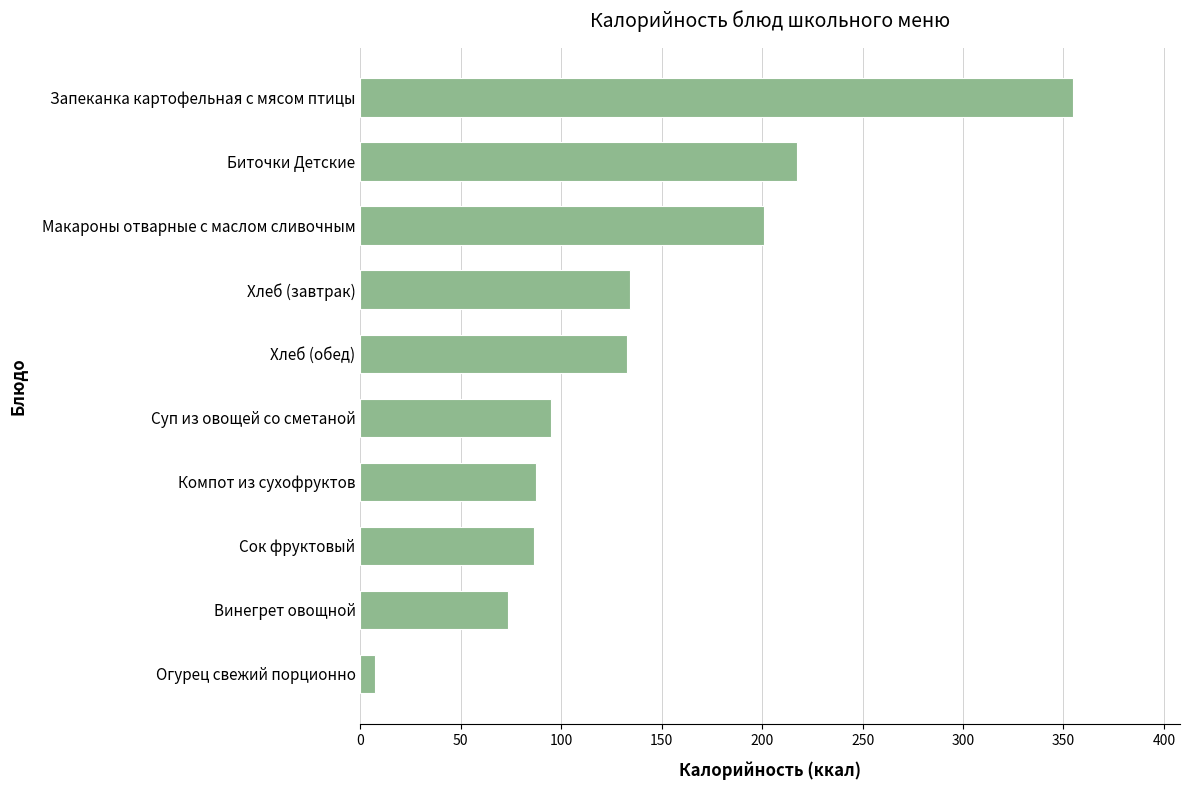

What is the difference between the maximum and minimum values?

347.5